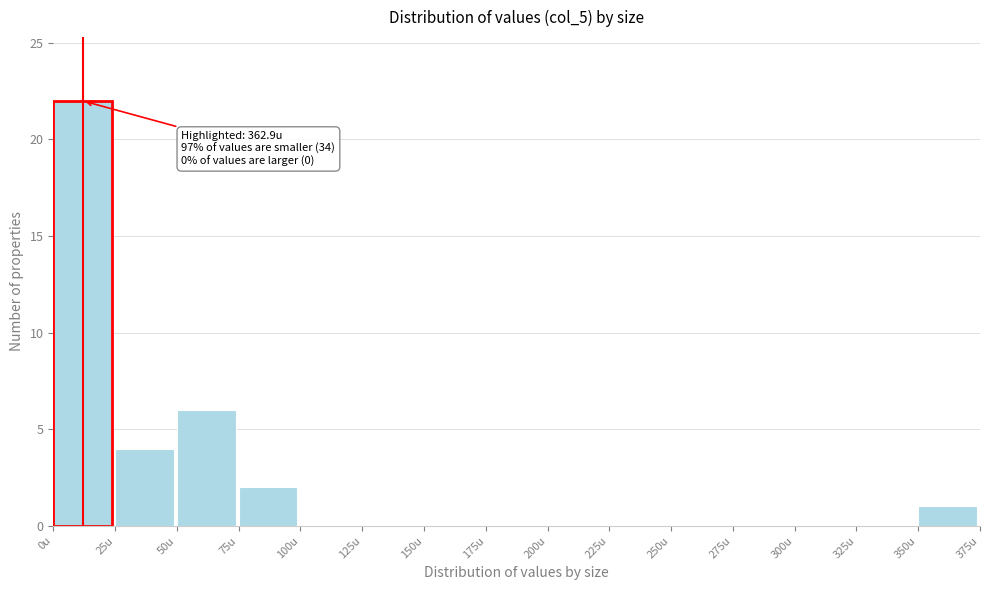

Which range on the x-axis has the tallest bar?

0 to 25